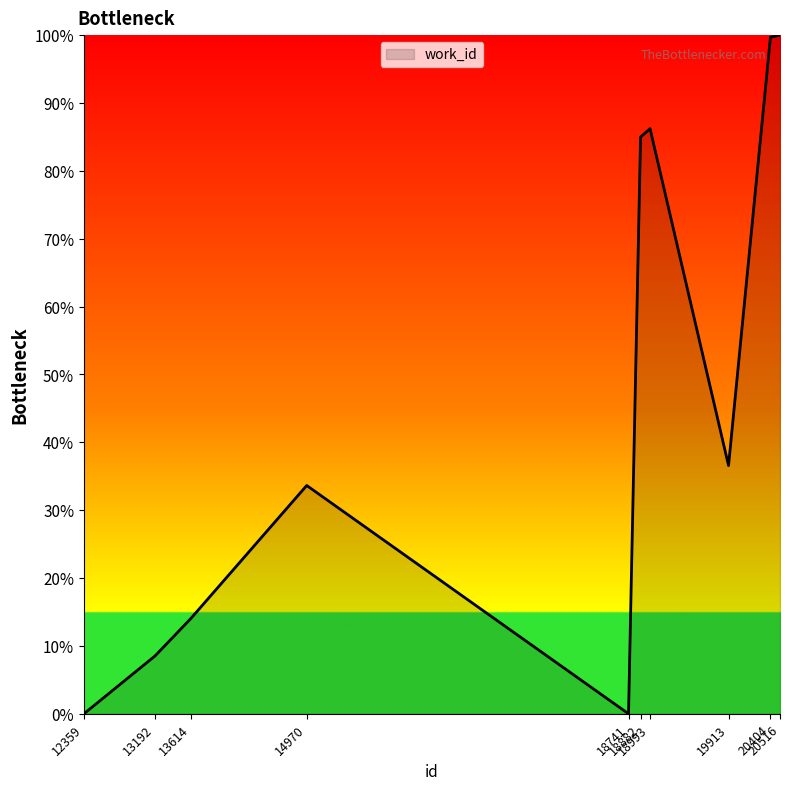

What is the maximum value shown in the chart?

100.0